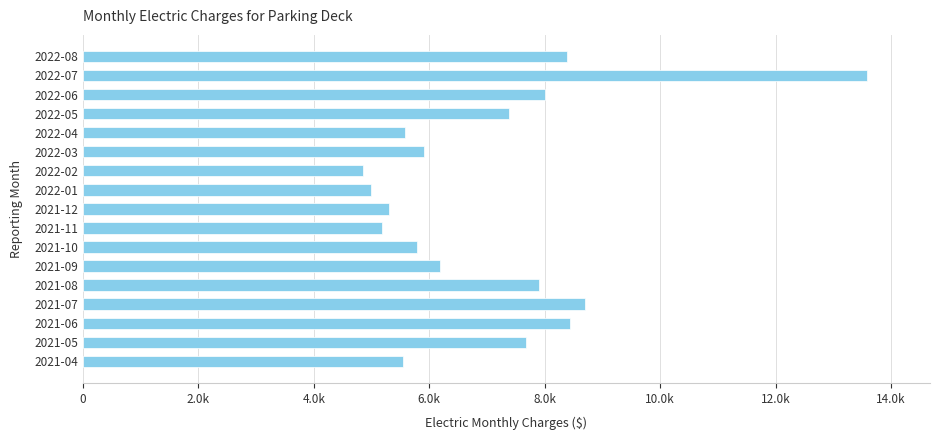

Are the bars horizontal?

Yes